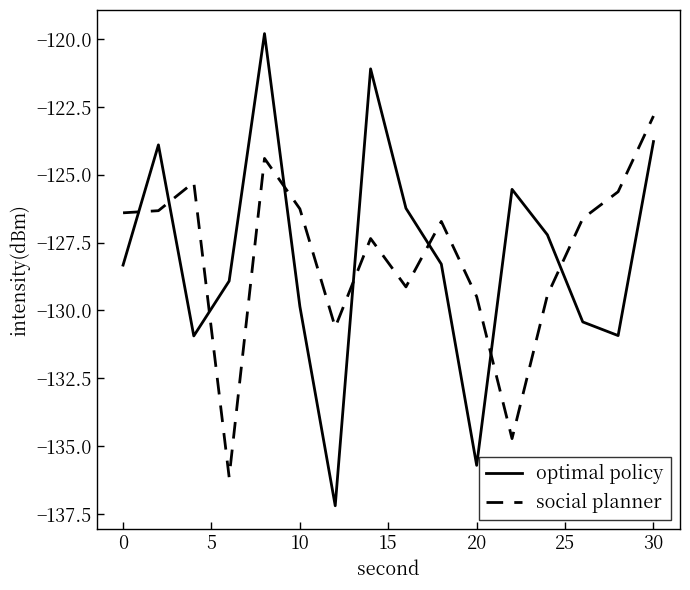

What is the minimum value shown in the chart?

-137.2